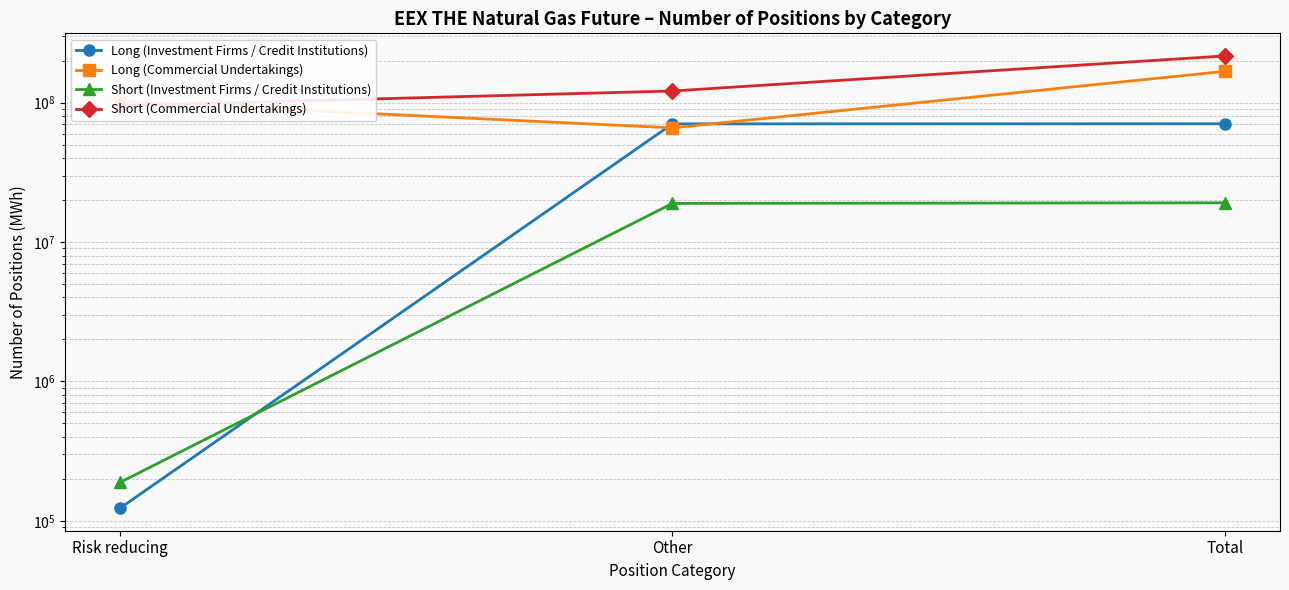

What is the label of the 1st point from the right?

Total